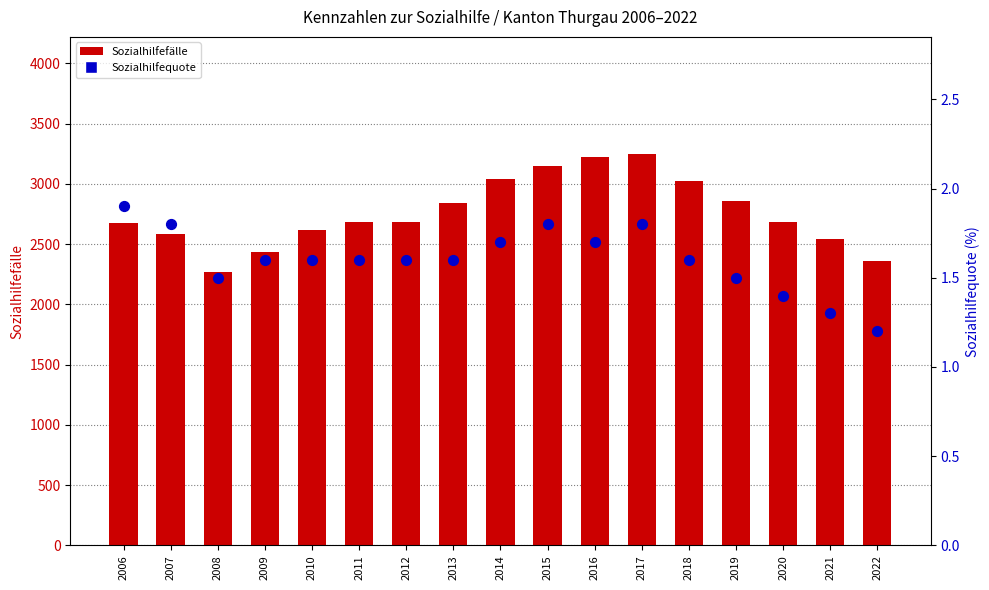

Which series reaches the minimum Y coordinate?

Sozialhilfequote